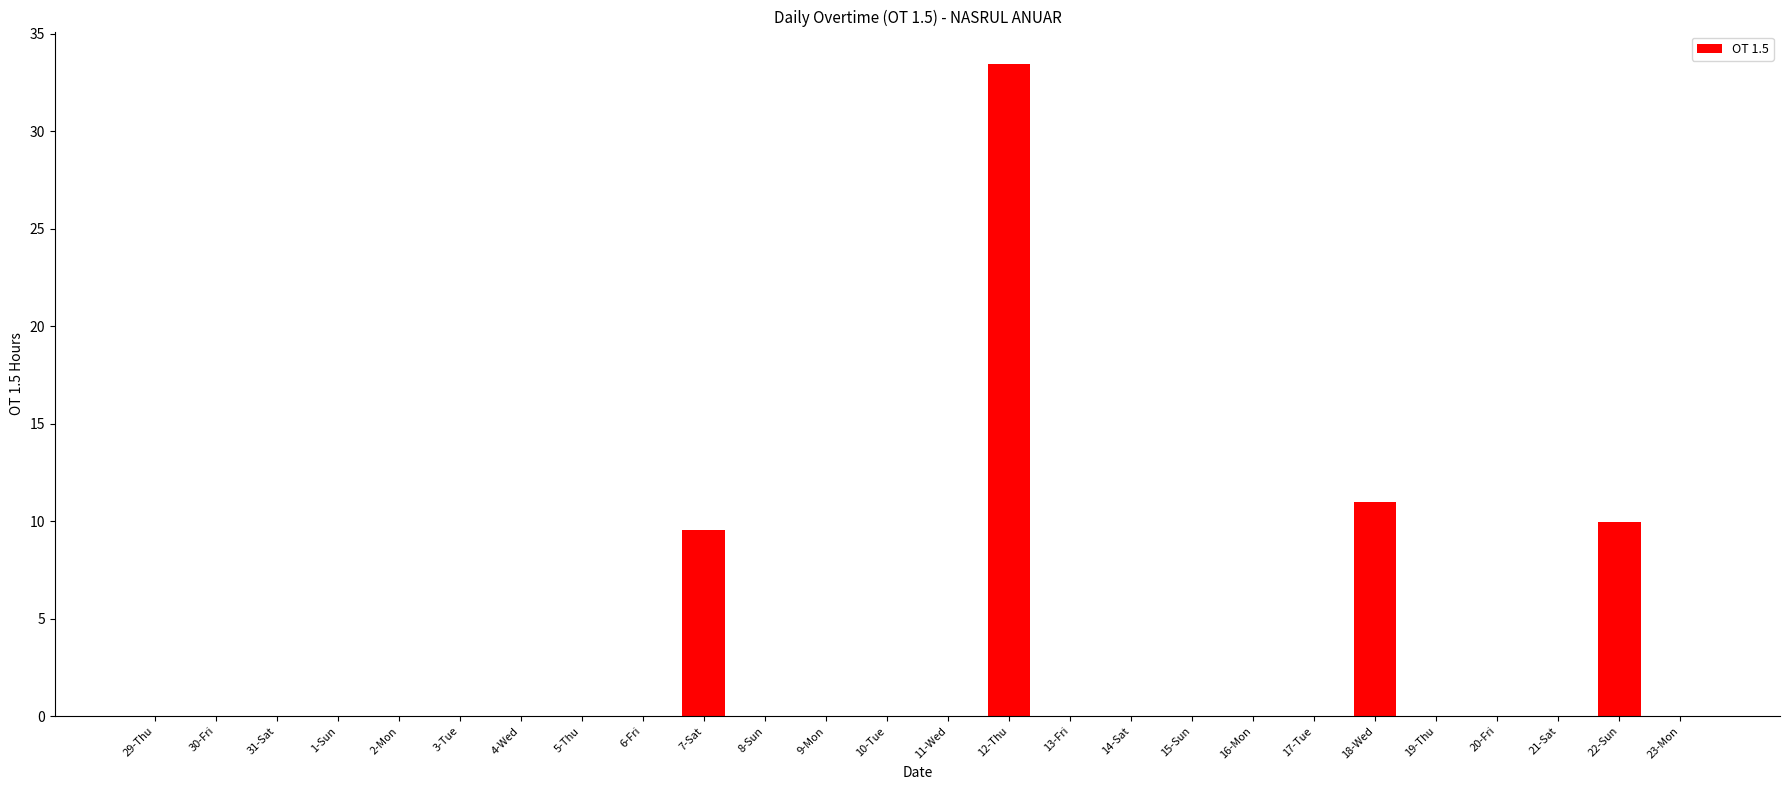

What is the sum of all values?

64.0